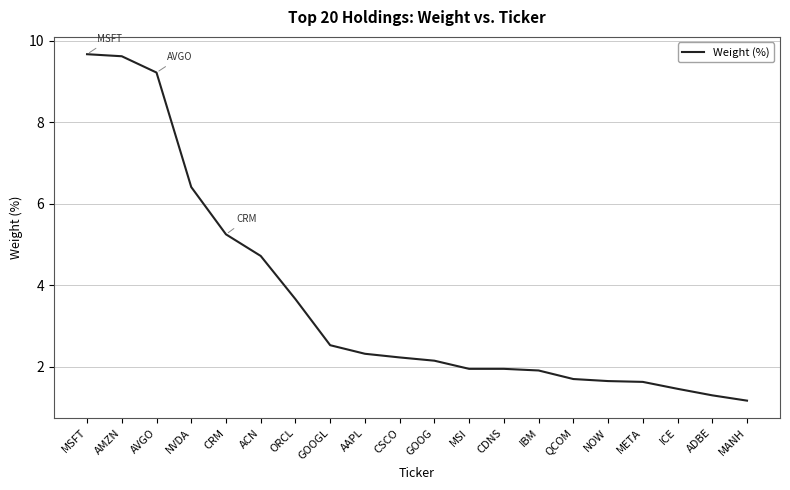

What value does the data have at NVDA?

6.4